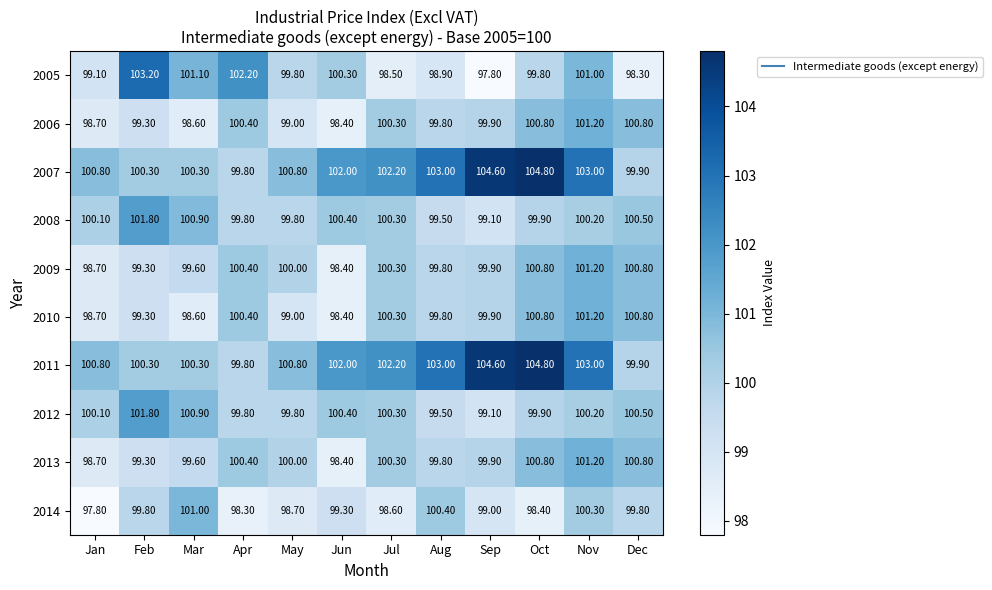

At which label is 2014 closest to 99?

Sep